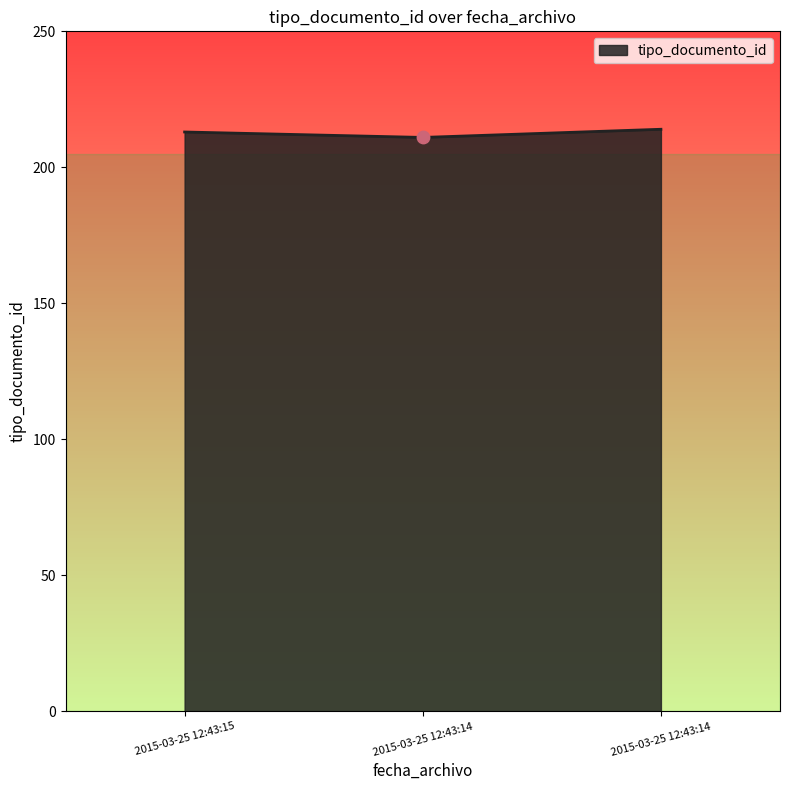

What is the change in value from 2015-03-25 12:43:14 to 2015-03-25 12:43:14?

+3